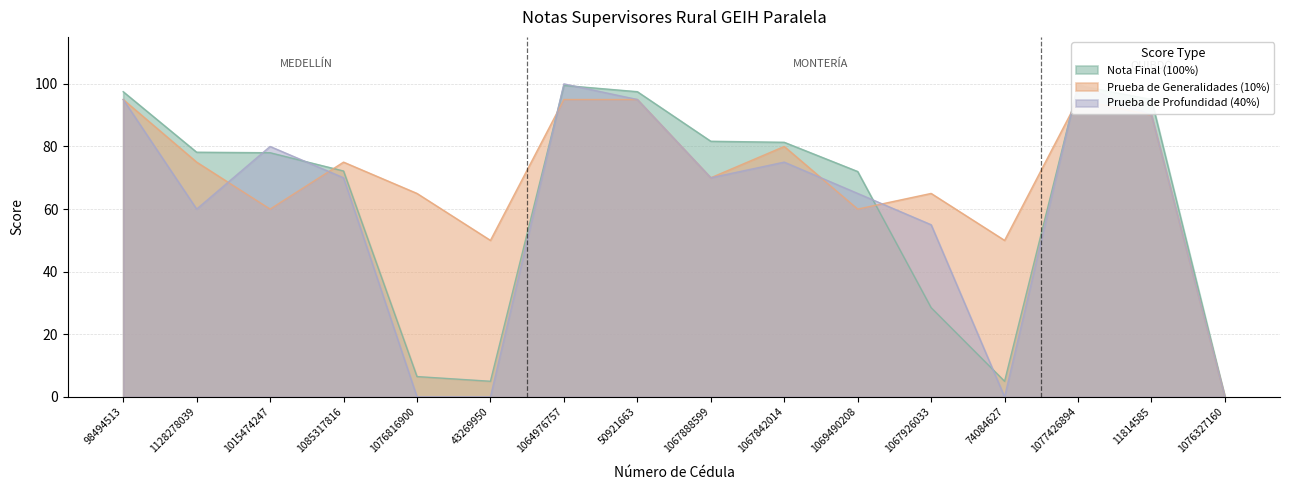

How many values in the Prueba de Generalidades (10%) series exceed 75?

6